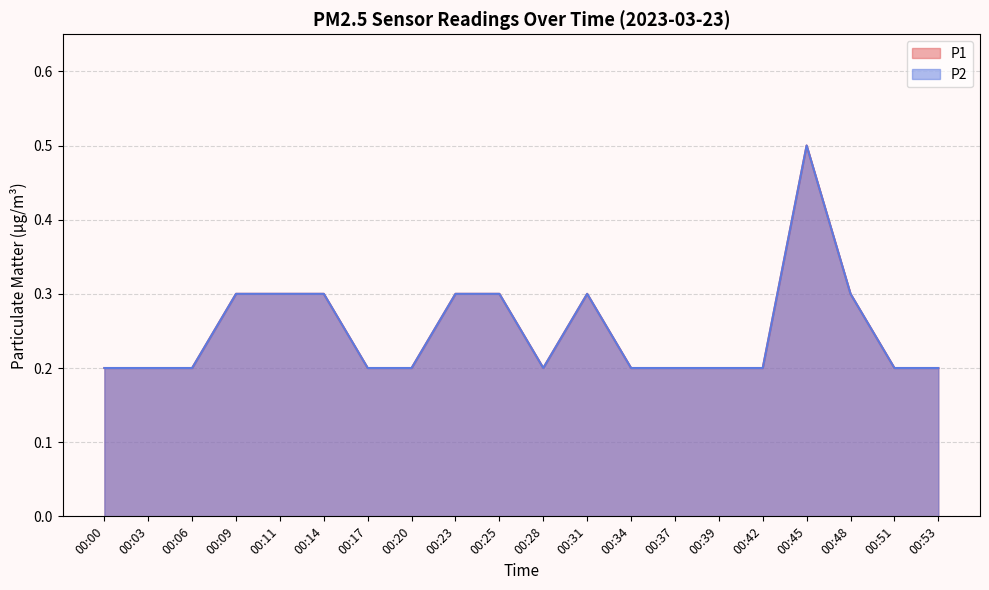

The P2 series shows 0.1 at 00:03. True or false?

False